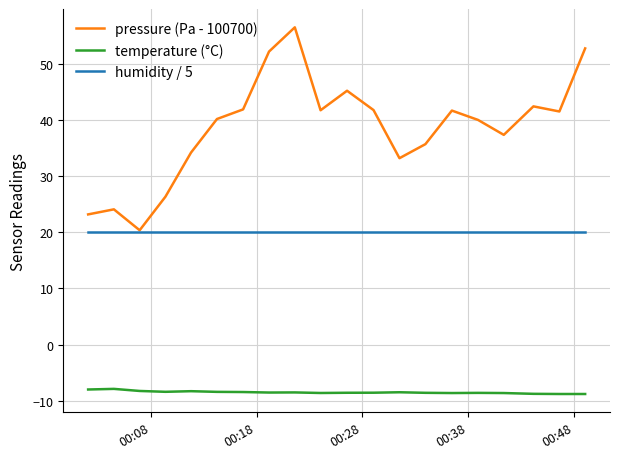

Which series has the largest range (max minus min)?

pressure (Pa - 100700)